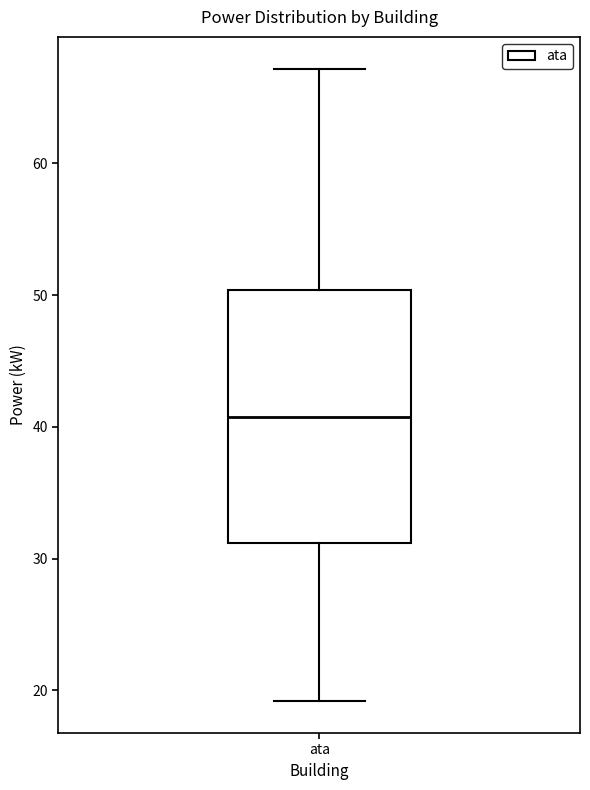

Transcribe this box plot: give where the median line is, the range the box spans, and where the two whiskers end, as read against the y-axis. The values are not printed on the chart, so give them approximately, as read against the axis.

median 41, box 31 to 50, whiskers 19 to 67